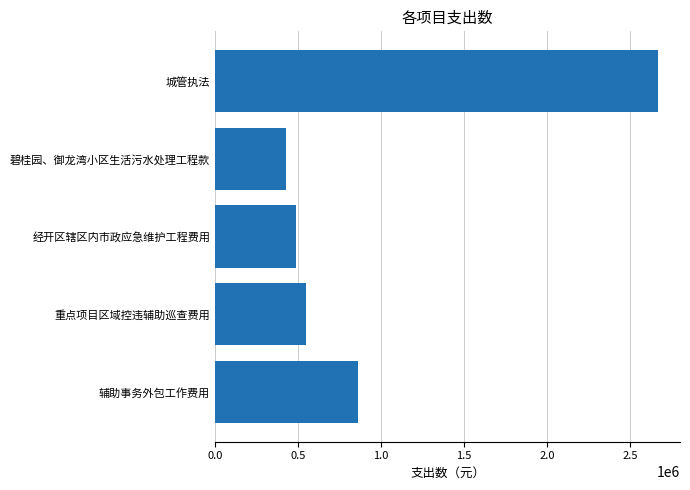

How many values are below 546222?

2